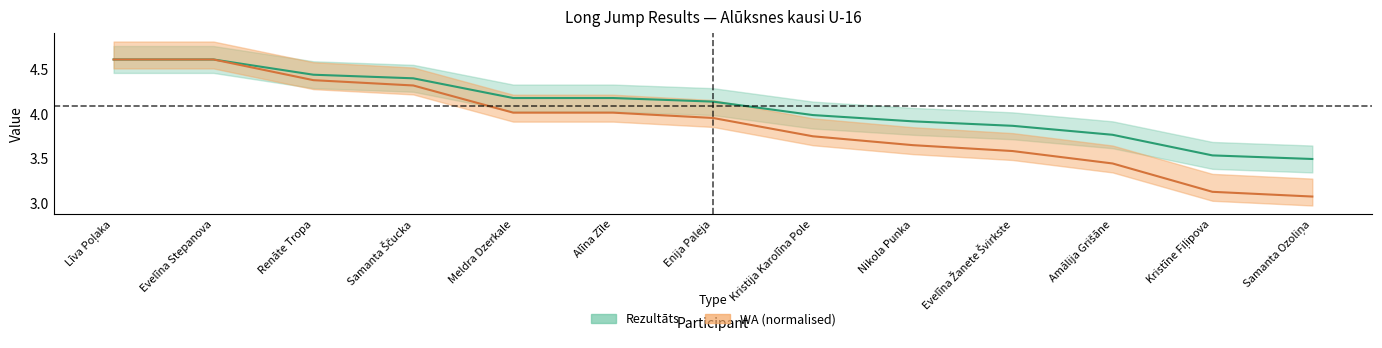

Reading right to left, what are all the values shown in this chart?

Rezultāts: Samanta Ozoliņa=3.5	Kristīne Fiļipova=3.5	Amālija Grišāne=3.8	Evelīna Žanete Švirkste=3.9	Nikola Punka=3.9	Kristija Karolīna Pole=4.0	Enija Paleja=4.1	Alīna Zīle=4.2	Meldra Dzerkale=4.2	Samanta Ščucka=4.4	Renāte Tropa=4.4	Evelīna Stepanova=4.6	Līva Poļaka=4.6
WA: Samanta Ozoliņa=3.1	Kristīne Fiļipova=3.1	Amālija Grišāne=3.4	Evelīna Žanete Švirkste=3.6	Nikola Punka=3.6	Kristija Karolīna Pole=3.7	Enija Paleja=3.9	Alīna Zīle=4.0	Meldra Dzerkale=4.0	Samanta Ščucka=4.3	Renāte Tropa=4.4	Evelīna Stepanova=4.6	Līva Poļaka=4.6